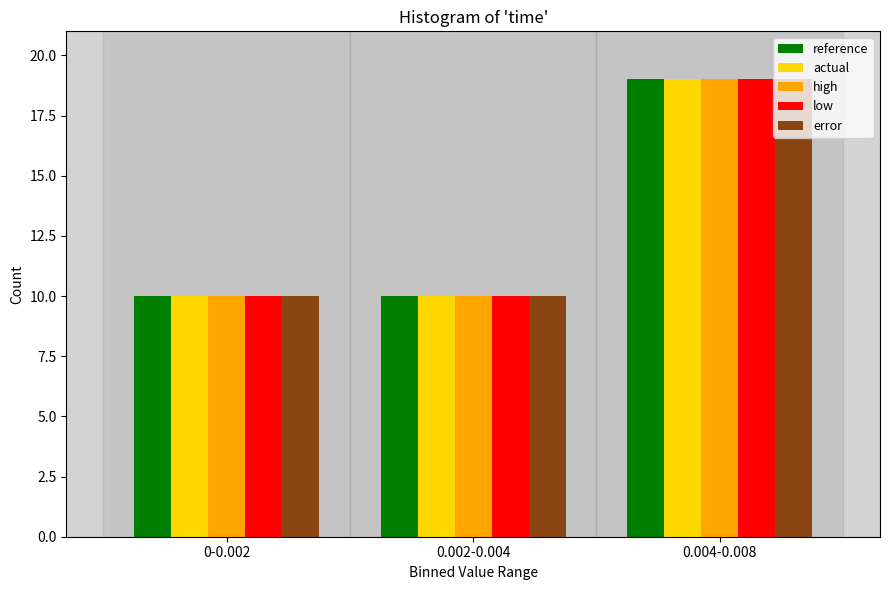

Reading left to right, transcribe all the data shown in this chart.

reference: 0-0.002=10	0.002-0.004=10	0.004-0.008=19
actual: 0-0.002=10	0.002-0.004=10	0.004-0.008=19
high: 0-0.002=10	0.002-0.004=10	0.004-0.008=19
low: 0-0.002=10	0.002-0.004=10	0.004-0.008=19
error: 0-0.002=10	0.002-0.004=10	0.004-0.008=19